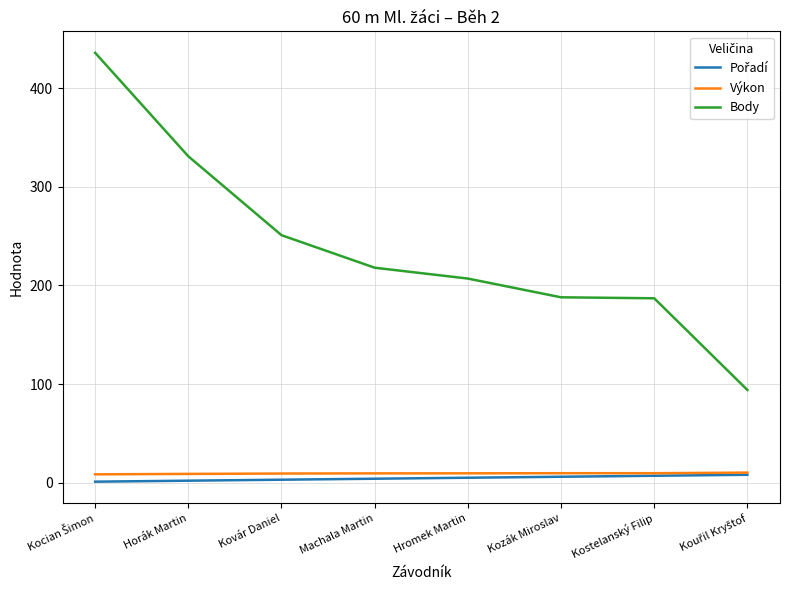

The Body series shows 218.0 at Machala Martin. True or false?

True